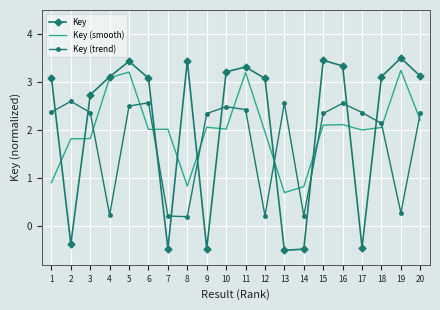

Is it true that Key (smooth) equals 2.2 at 20?

True